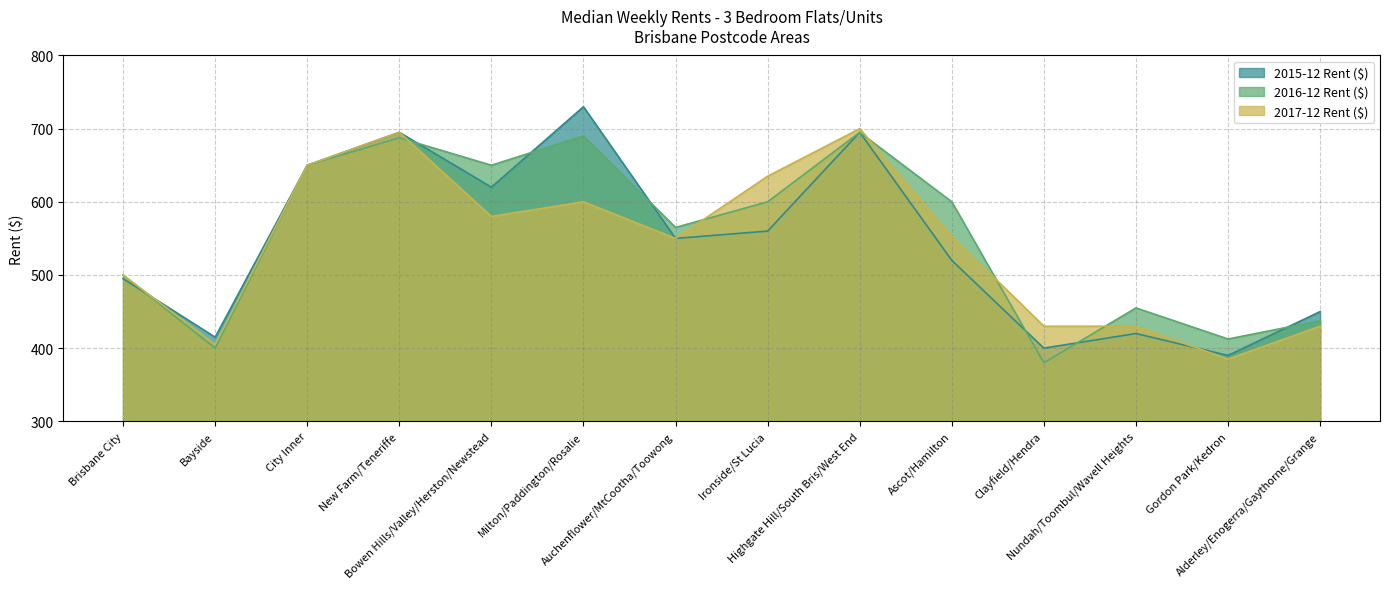

Rank the series by their maximum value, from lowest to highest.

2016-12 Rent ($), 2017-12 Rent ($), 2015-12 Rent ($)